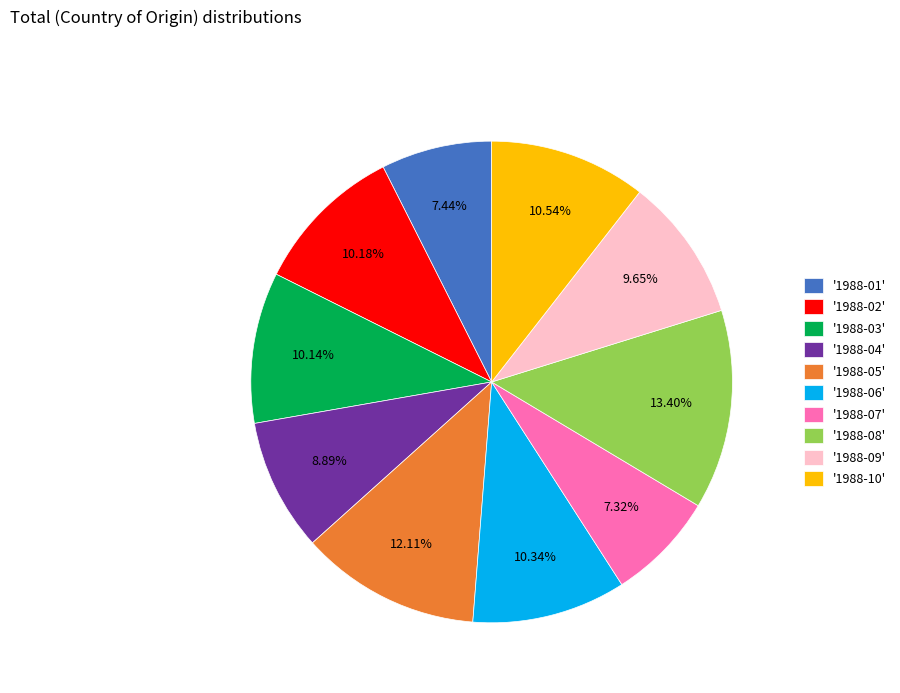

Is there a majority slice in this chart?

No